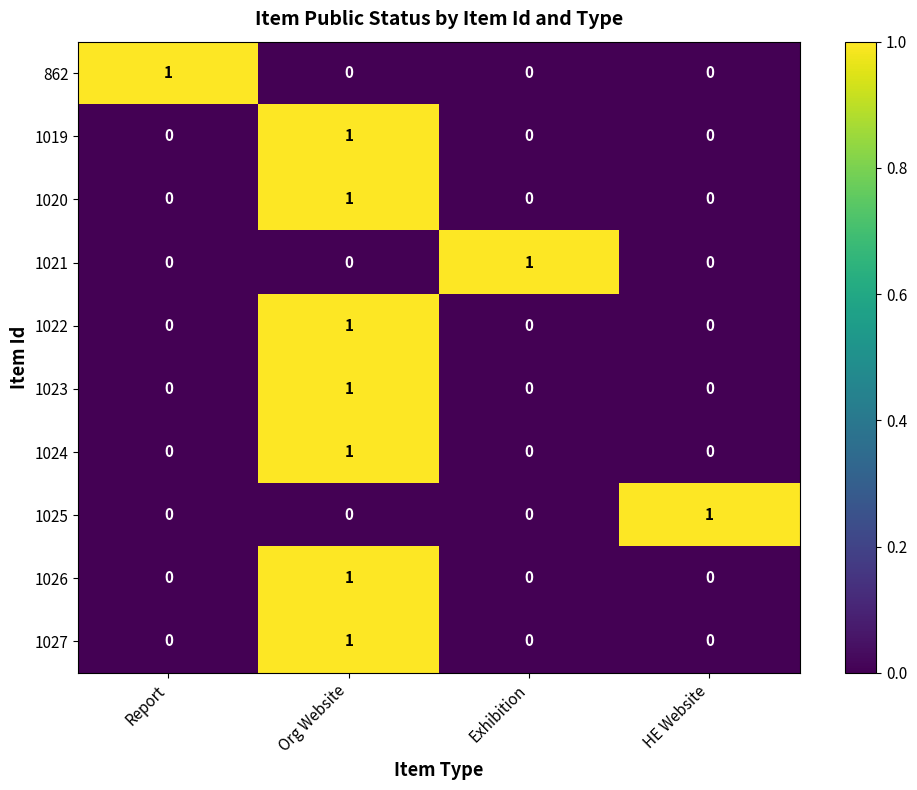

At which category is the sum across all series the highest?

Org Website